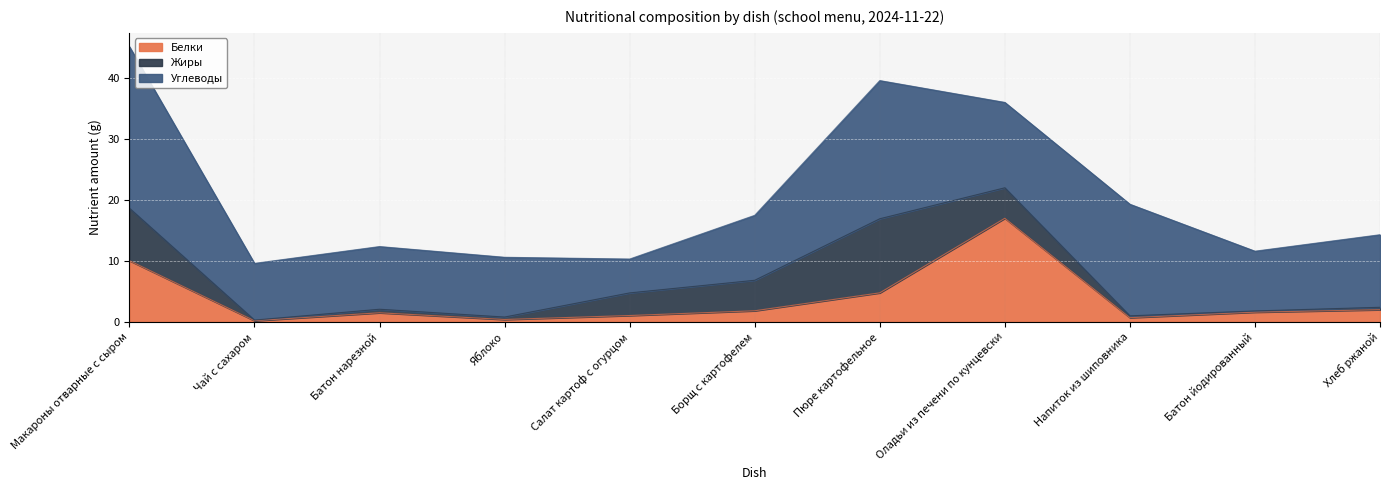

True or false: Жиры and Углеводы cross at least once.

False